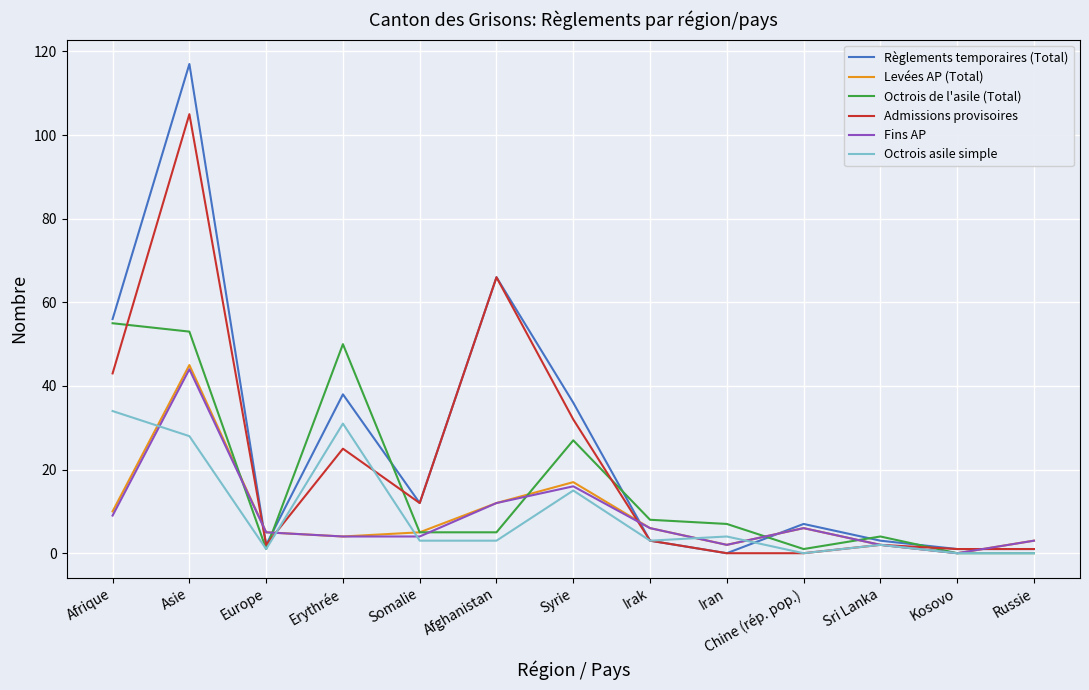

What is the maximum value shown in the chart?

117